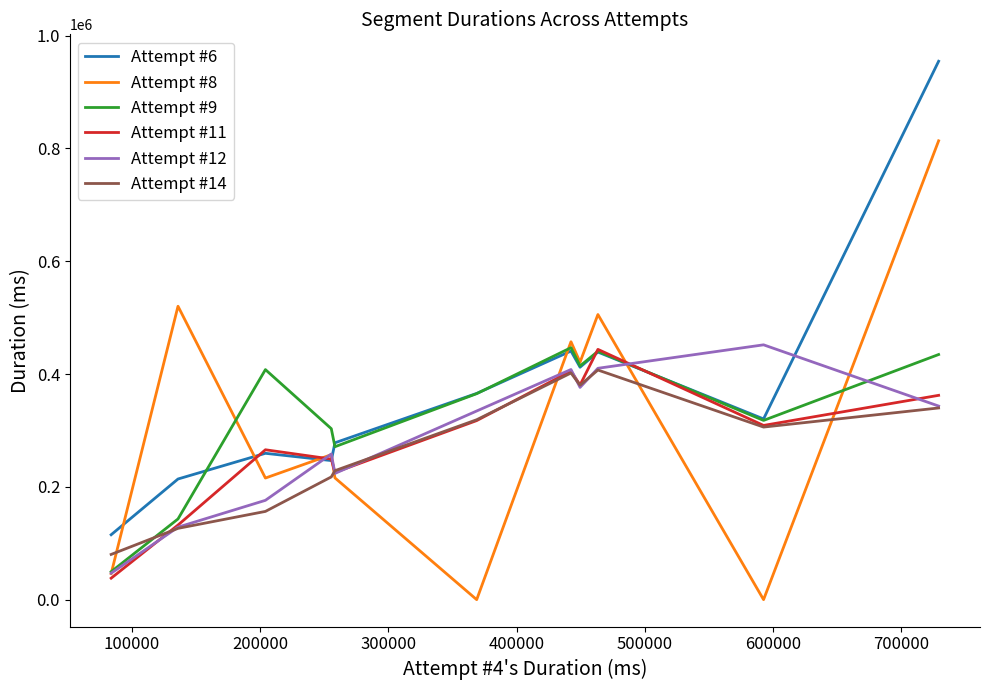

Is this an area chart (filled region under the line)?

No